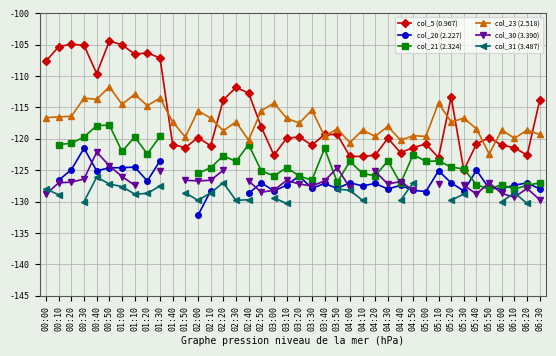

The value of col_5 (0.967) at 06:20 is -122.6. True or false?

True